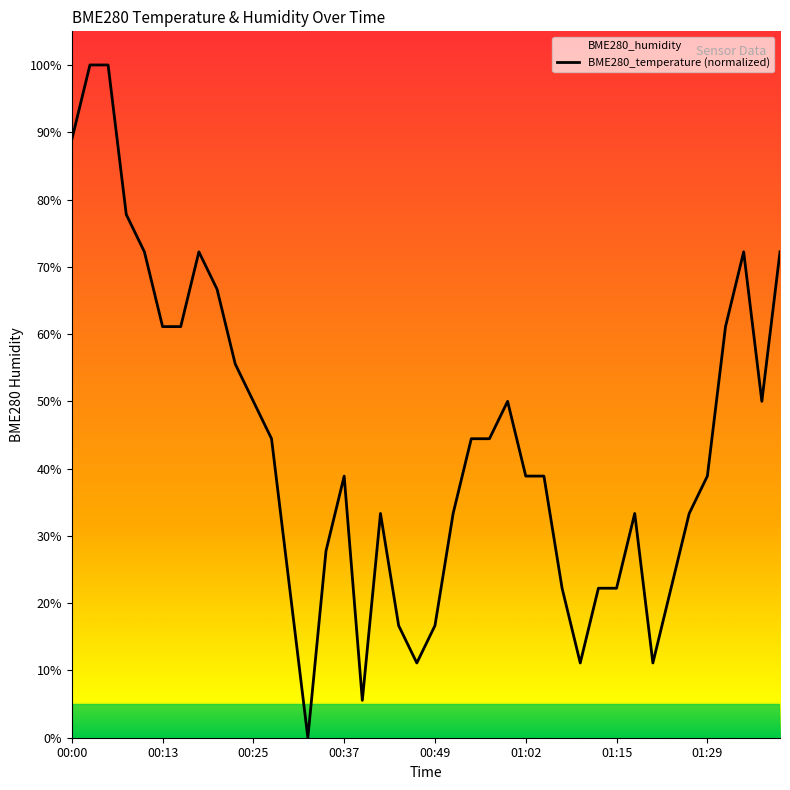

True or false: BME280_temperature (normalized) has a value of 27.2 at 00:49.

False